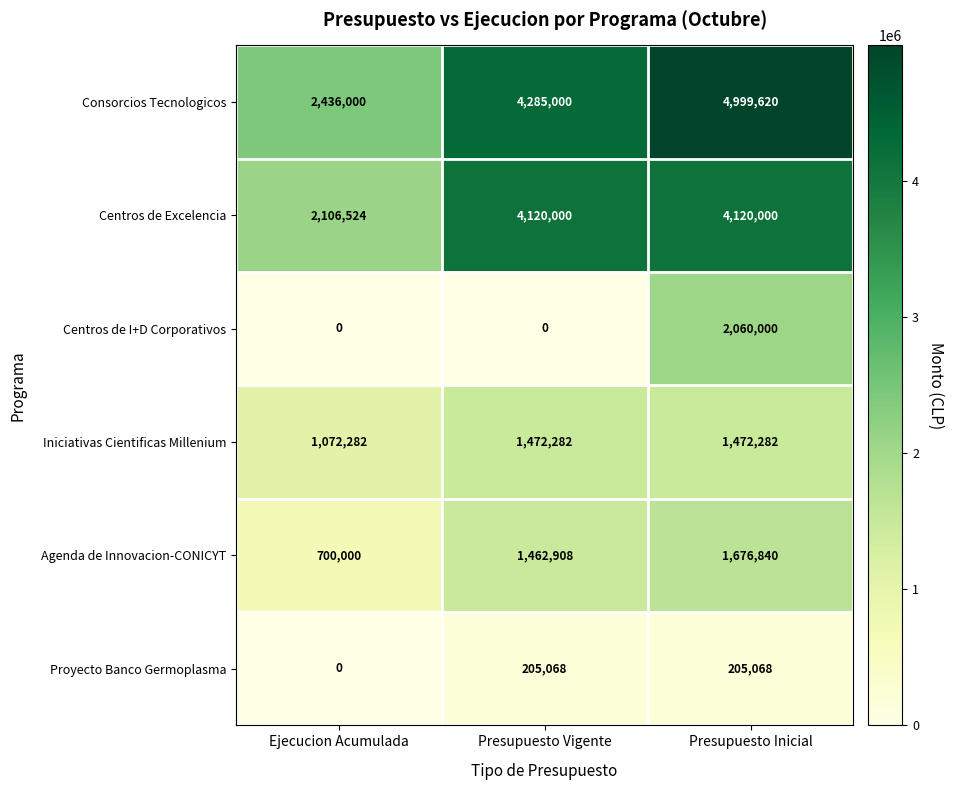

What is the difference between the Centros de I+D Corporativos values at Presupuesto Vigente and Presupuesto Inicial?

2060000